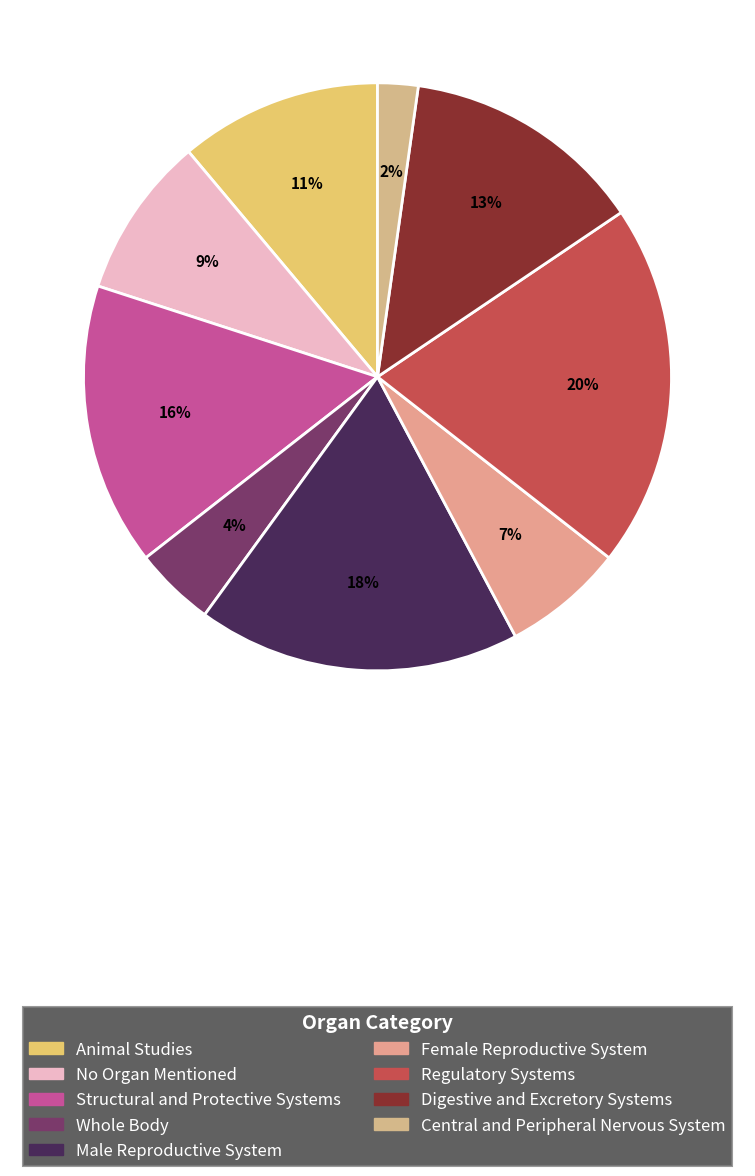

How many segments does this pie chart have?

9